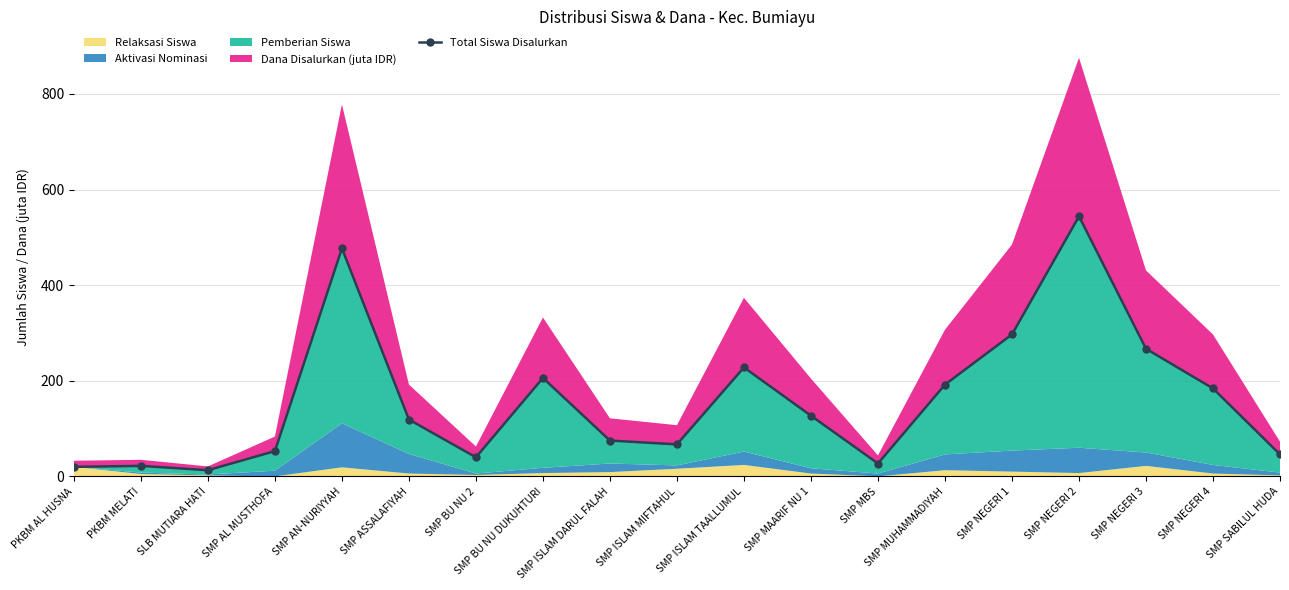

Reading left to right, what are all the values shown in this chart?

PKBM AL HUSNA=20	PKBM MELATI=22	SLB MUTIARA HATI=13	SMP AL MUSTHOFA=53	SMP AN-NURIYYAH=477	SMP ASSALAFIYAH=119	SMP BU NU 2=40	SMP BU NU DUKUHTURI=206	SMP ISLAM DARUL FALAH=75	SMP ISLAM MIFTAHUL=67	SMP ISLAM TAALLUMUL=228	SMP MAARIF NU 1=127	SMP MBS=27	SMP MUHAMMADIYAH=192	SMP NEGERI 1=297	SMP NEGERI 2=544	SMP NEGERI 3=267	SMP NEGERI 4=184	SMP SABILUL HUDA=46